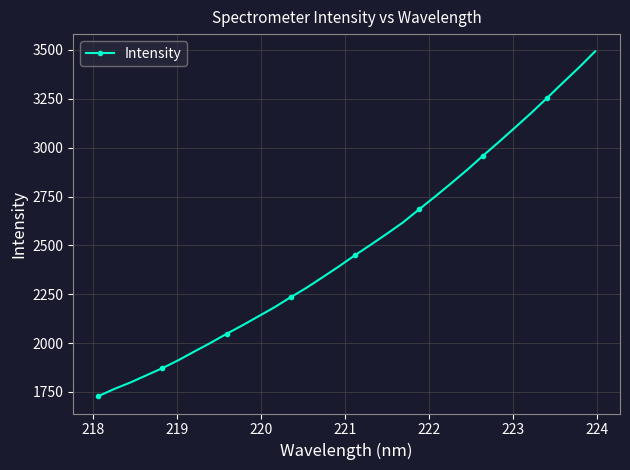

Count the number of data series in this chart.

1